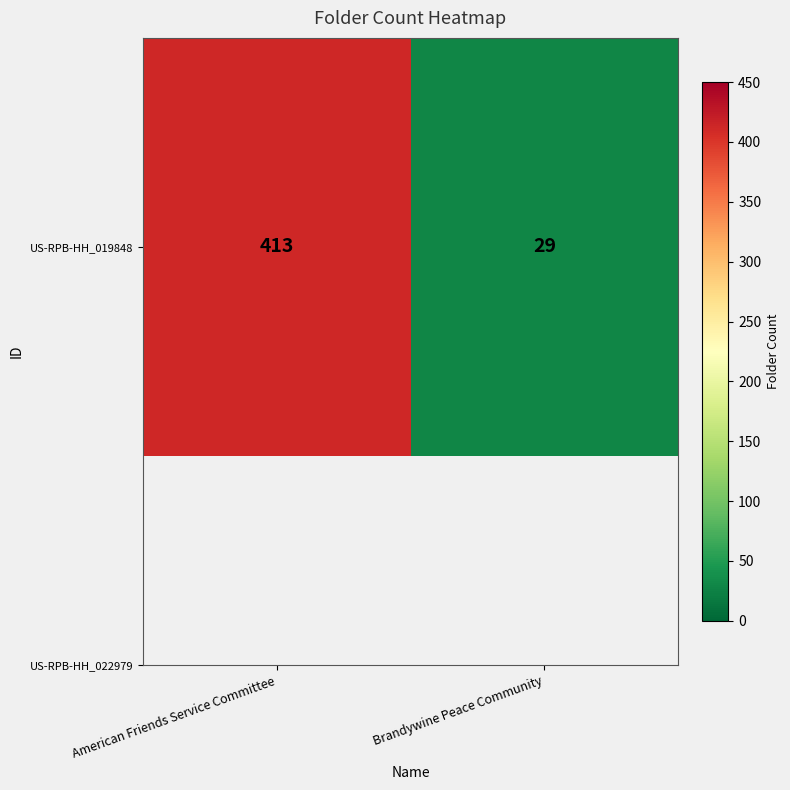

True or false: the data shows 741 at American Friends Service Committee.

False